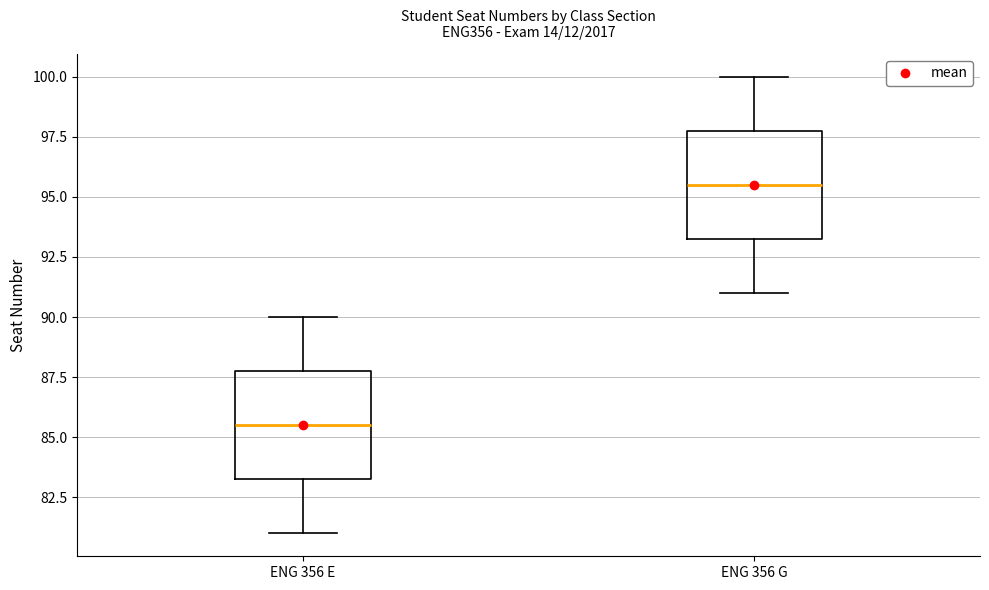

Where is the upper edge of the box for ENG 356 G on the y-axis? The values are not printed on the chart, so give them approximately, as read against the axis.

98.0